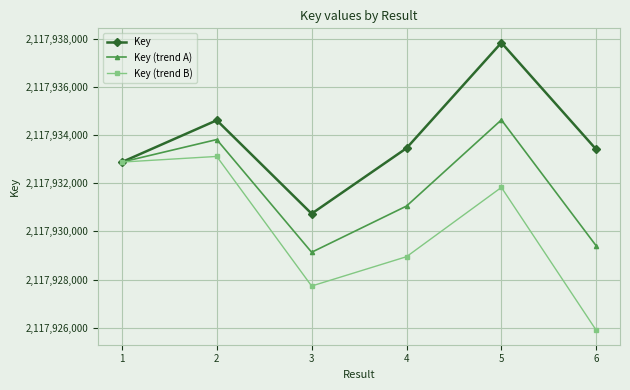

Which series changed the most between 4 and 5?

Key